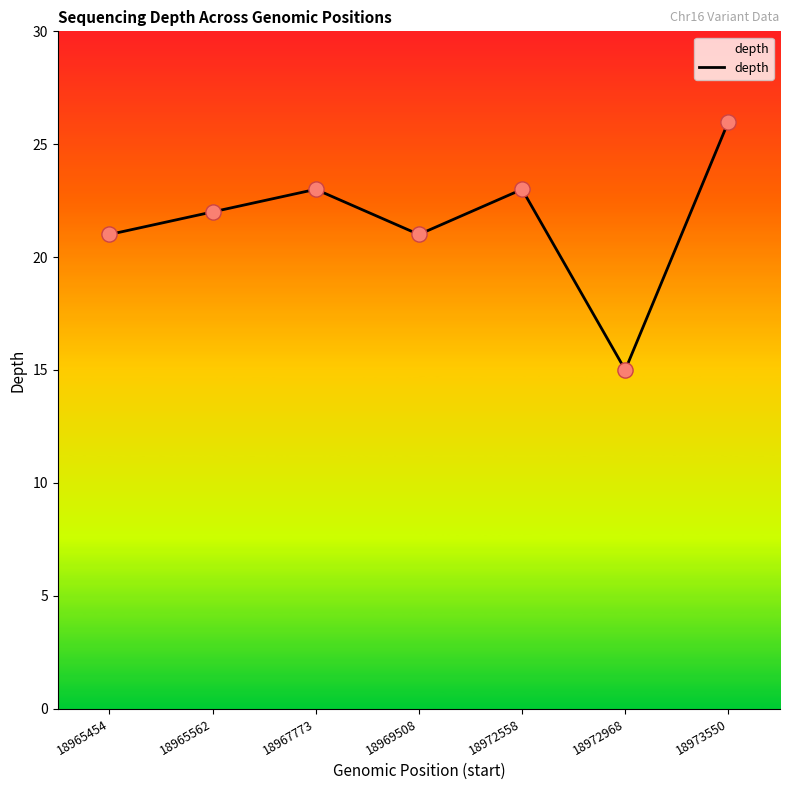

Between 18965454 and 18973550, which is larger?

18973550